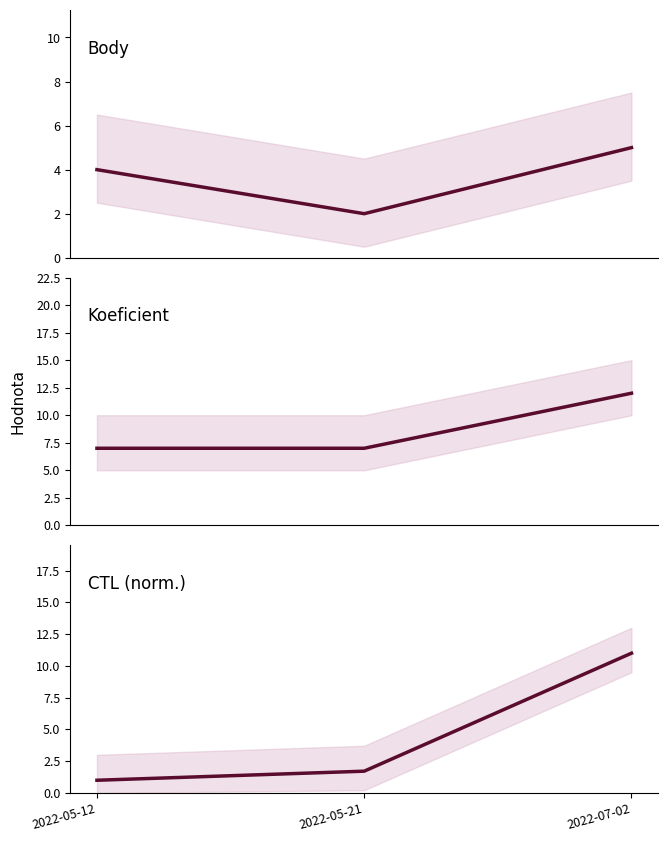

List the series in order of their peak value, highest first.

Koeficient, CTL, Body